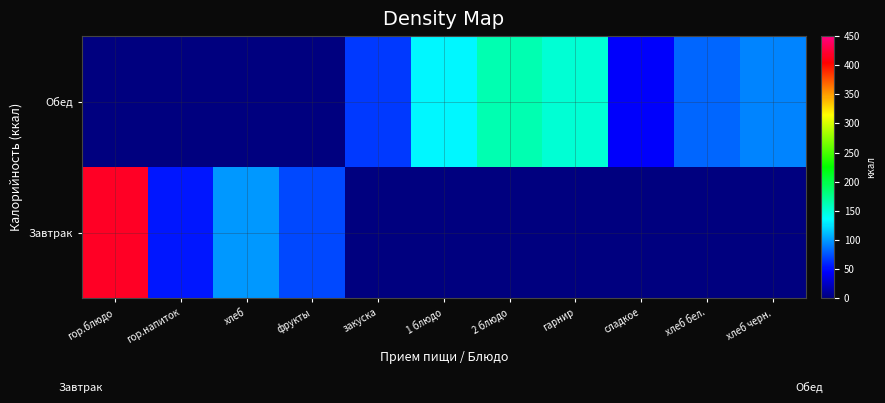

What is the greatest value displayed?

417